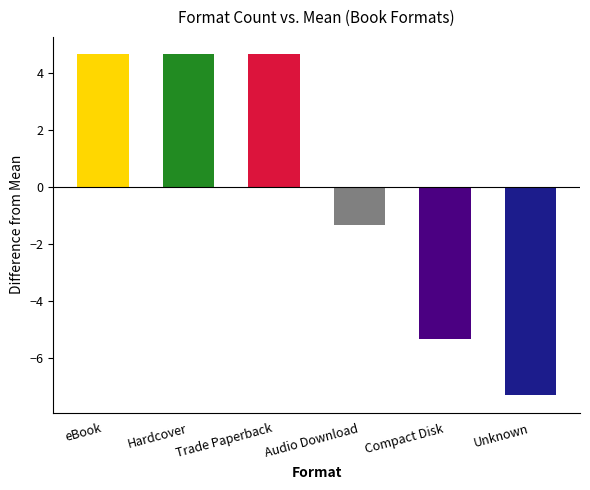

Reading left to right, extract all data points from this chart.

4.7	4.7	4.7	-1.3	-5.3	-7.3